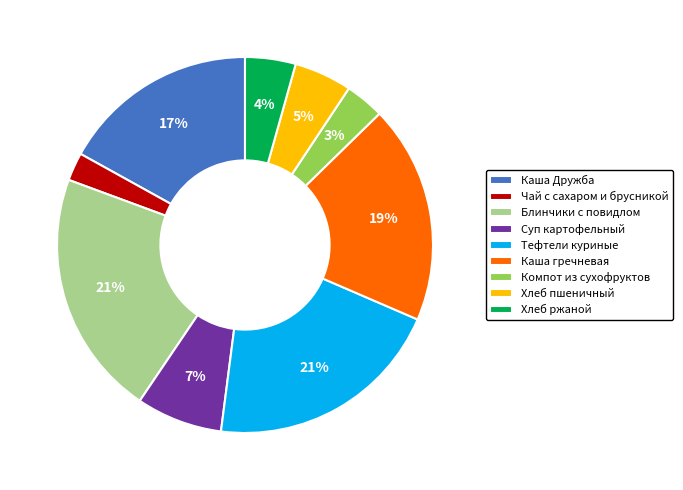

To the nearest percent, what portion does Компот из сухофруктов represent?

3%